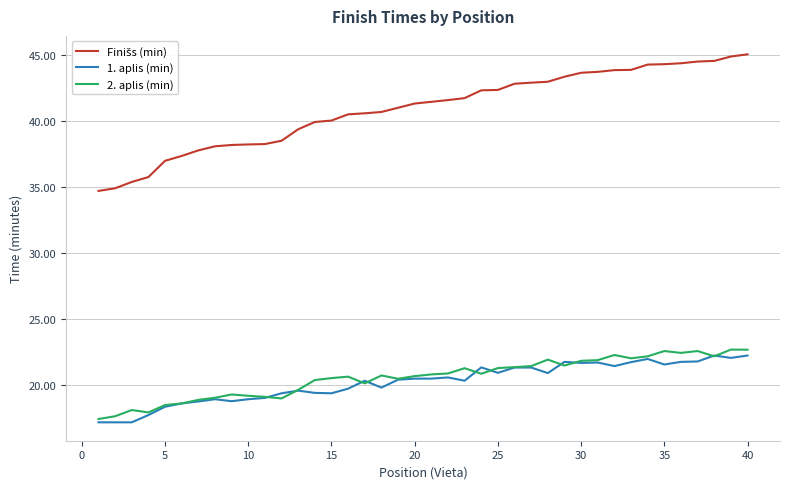

What is the maximum value for 1. aplis (min)?

22.2